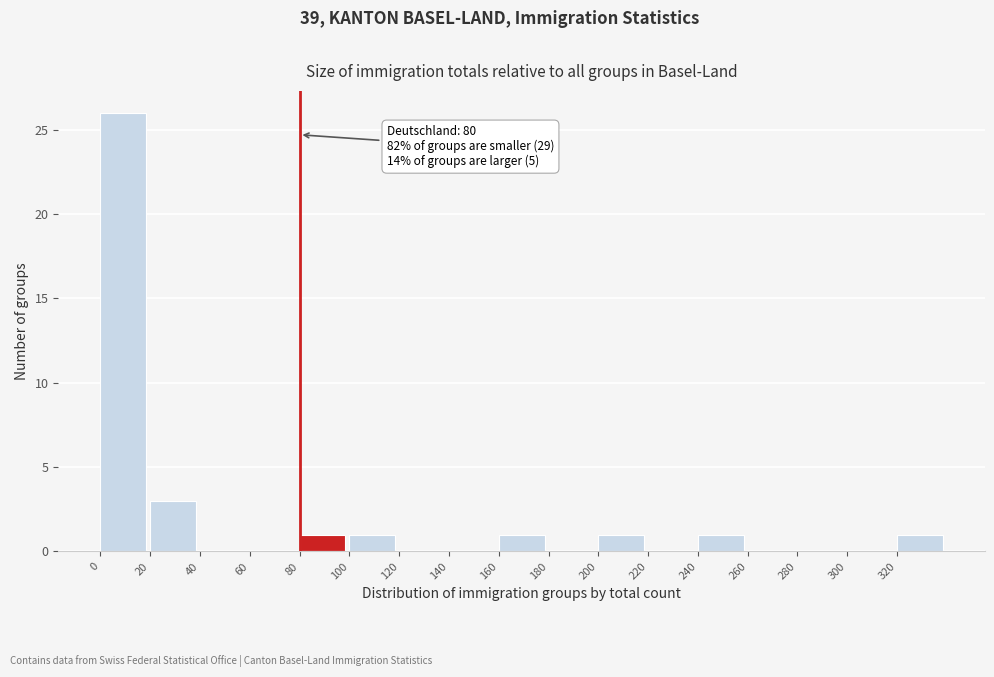

Which range on the x-axis has the tallest bar?

0 to 20